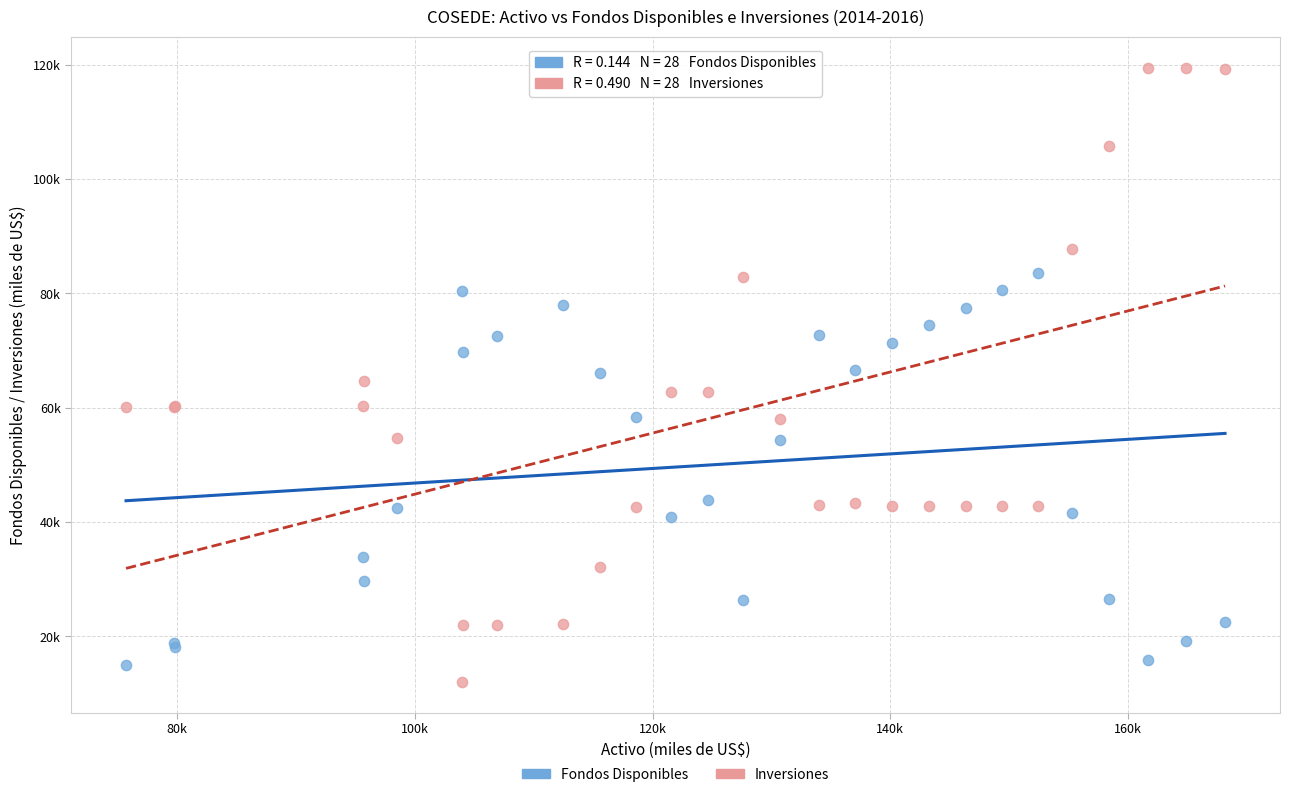

What are all the series names shown in the legend?

Fondos Disponibles, Inversiones